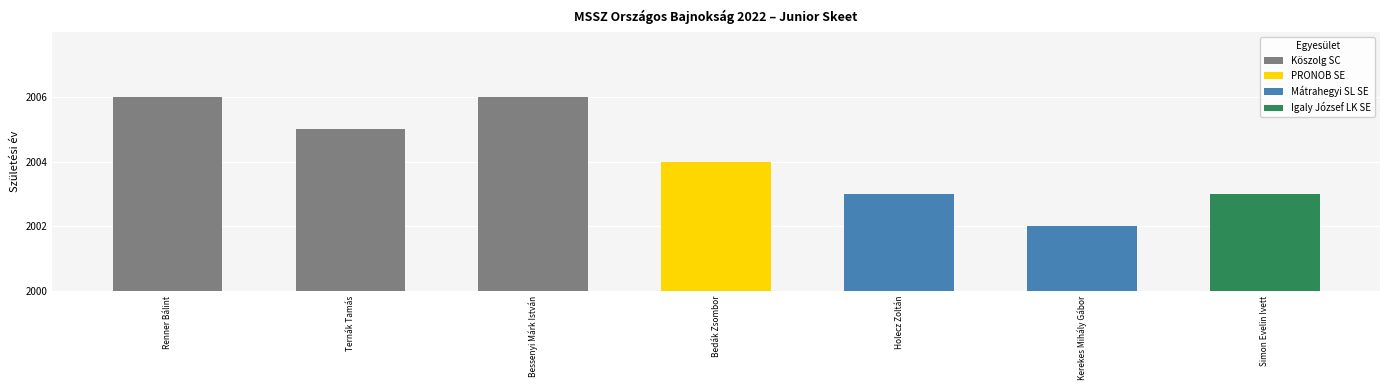

Between Simon Evelin Ivett and Kerekes Mihály Gábor, which is larger?

Simon Evelin Ivett